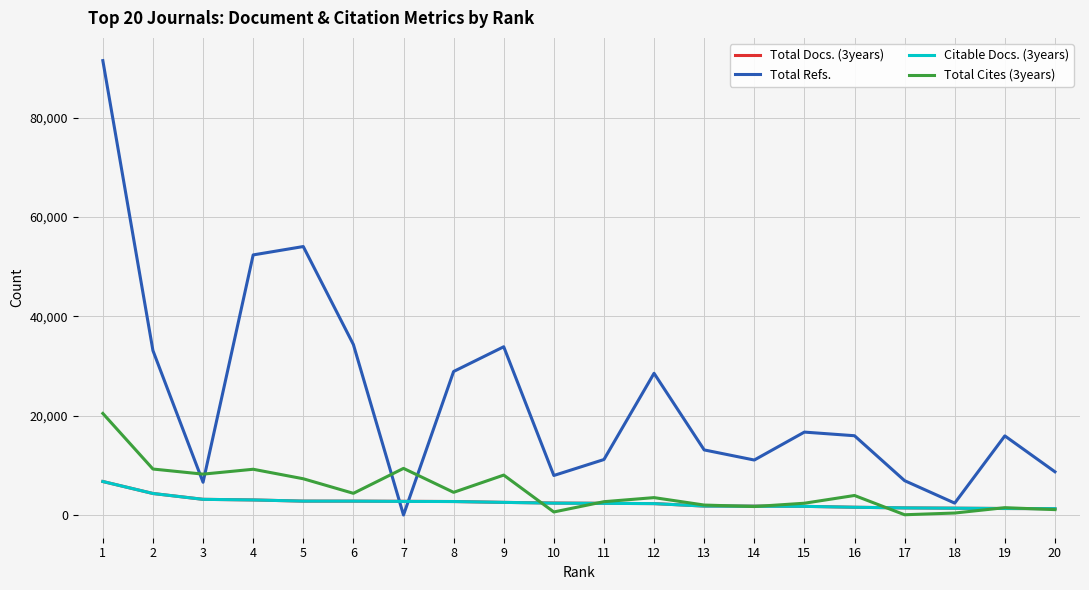

What is the sum of all Total Cites (3years) values?

100643